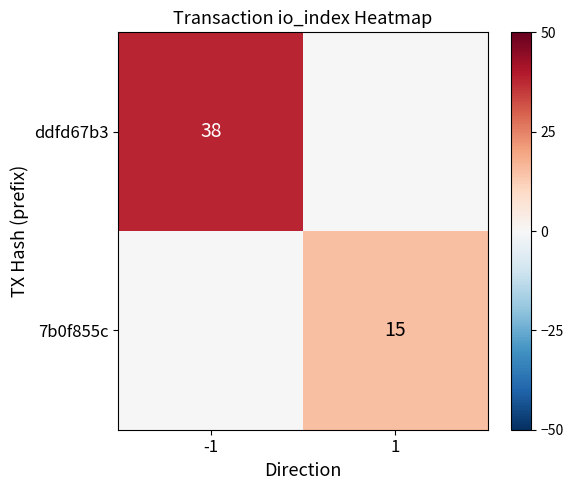

The value of ddfd67b3 at -1 is 54. True or false?

False